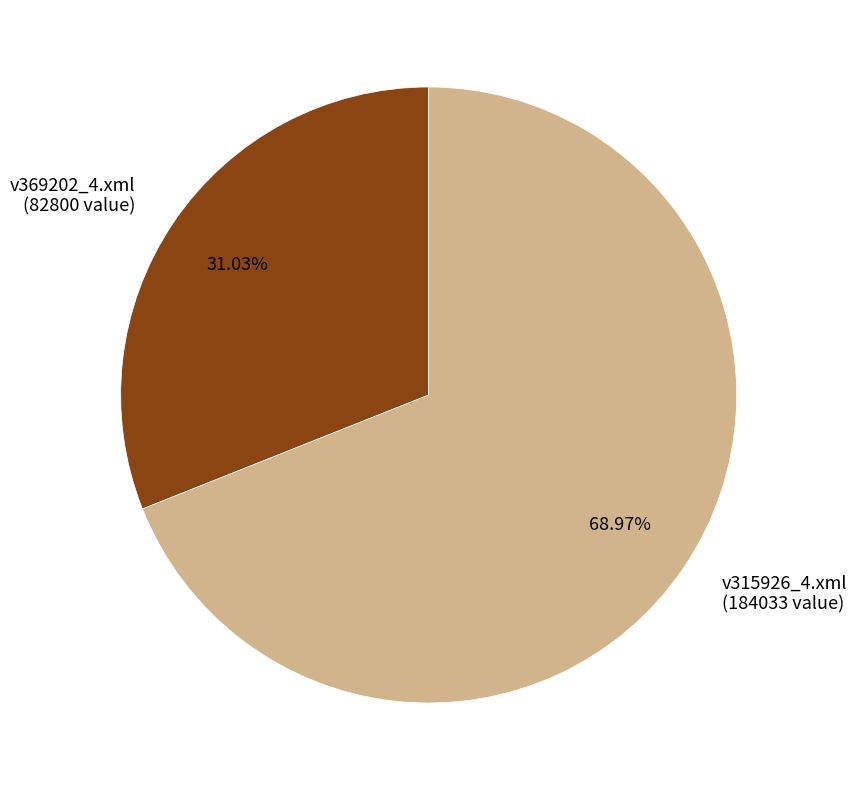

To the nearest percent, what is the average slice percentage?

50%